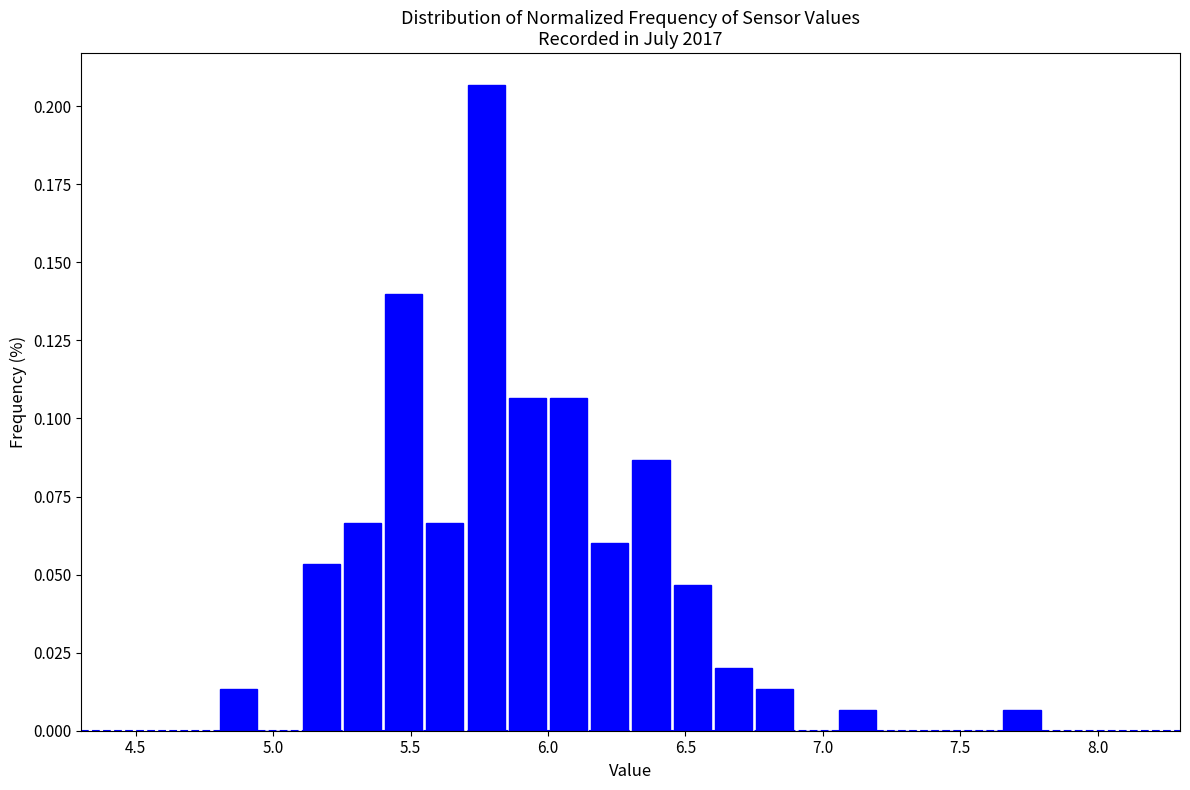

Around what value on the x-axis is the tallest bar? Give the approximate position of its centre, as read against the axis.

5.80